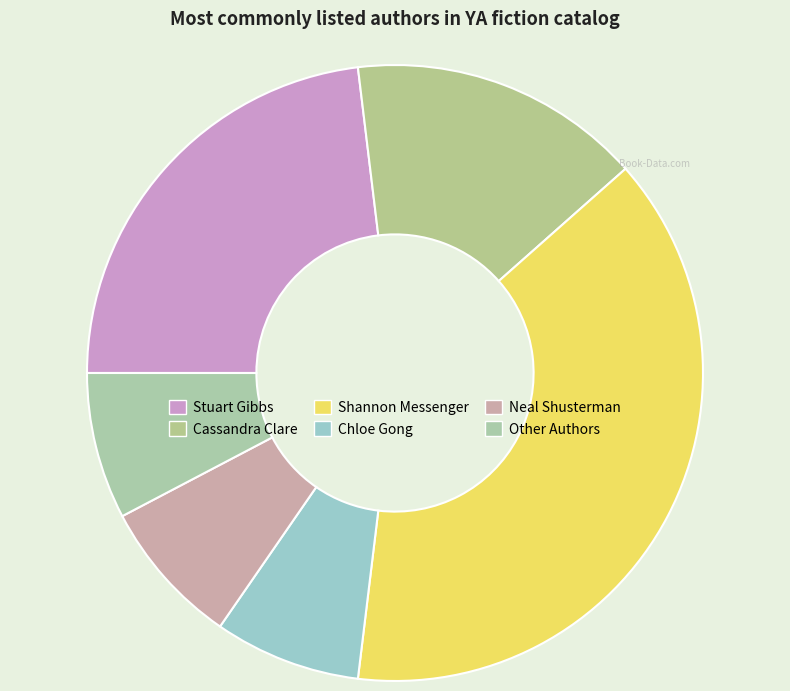

Is it true that Chloe Gong is 19% of the pie?

False